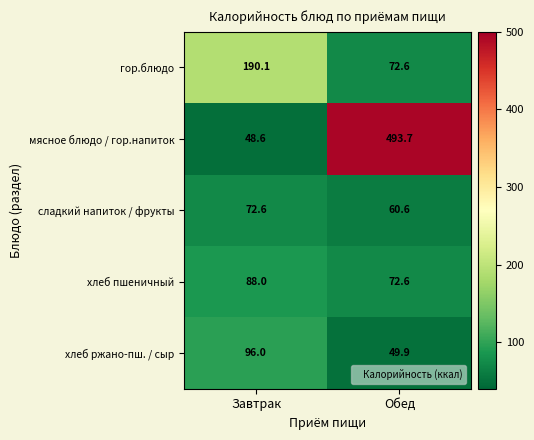

Reading right to left, extract all data points from this chart.

гор.блюдо: Обед=72.6	Завтрак=190.1
мясное блюдо / гор.напиток: Обед=493.7	Завтрак=48.6
сладкий напиток / фрукты: Обед=60.6	Завтрак=72.6
хлеб пшеничный: Обед=72.6	Завтрак=88.0
хлеб ржано-пш. / сыр: Обед=49.9	Завтрак=96.0